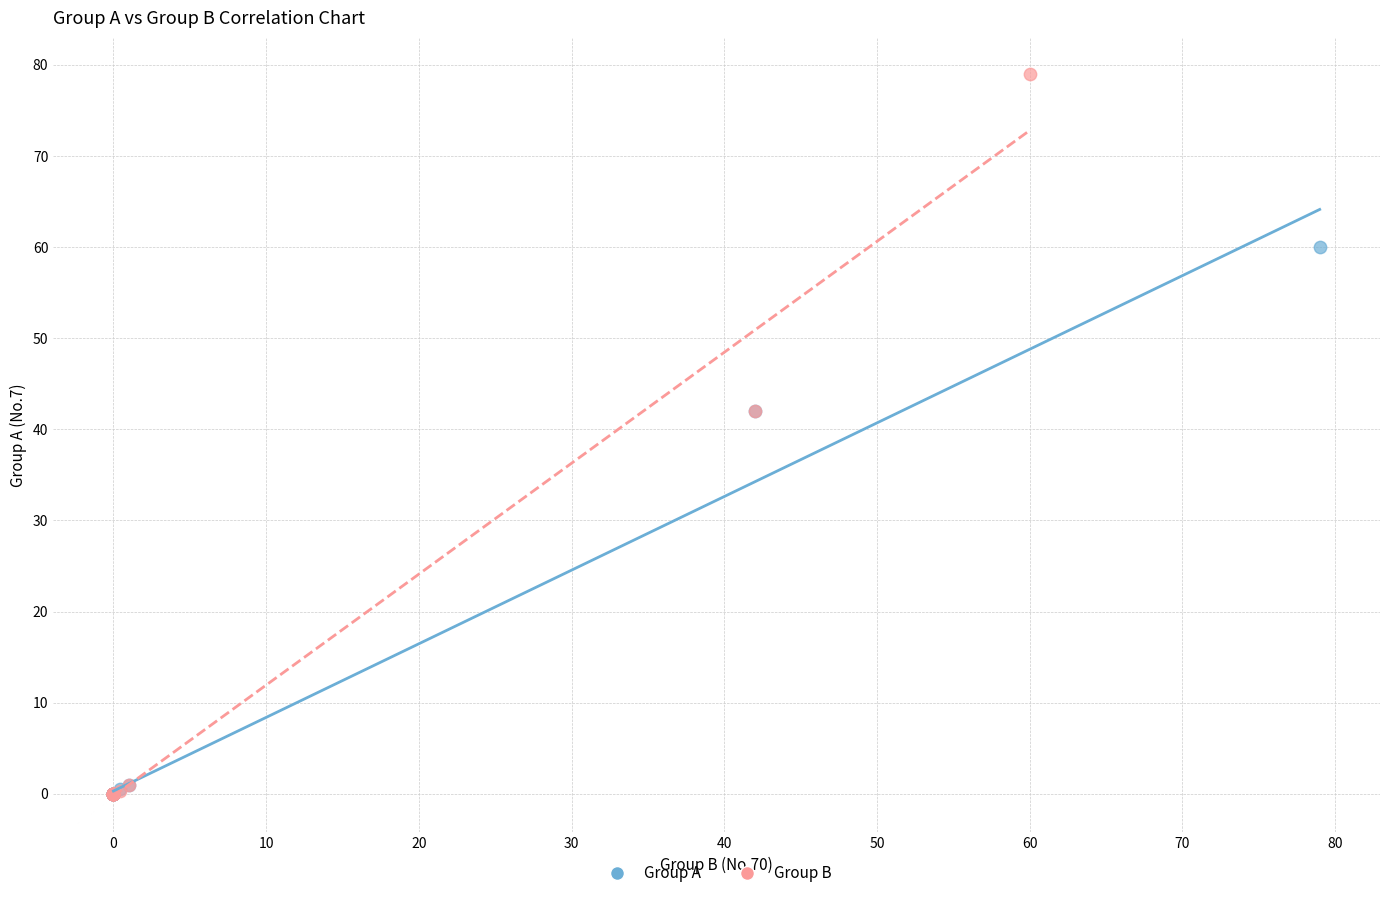

Which series has the largest Y range (max minus min)?

Group B